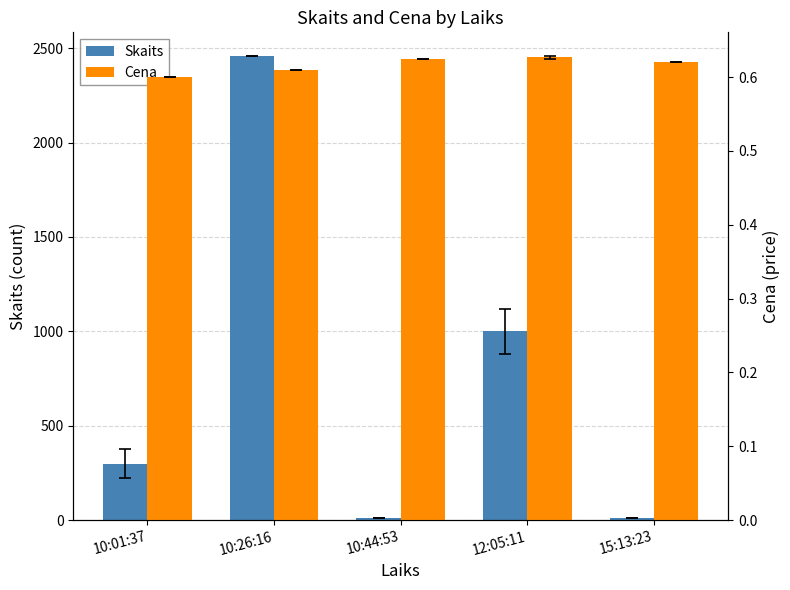

The Cena series shows 0.9 at 10:44:53. True or false?

False